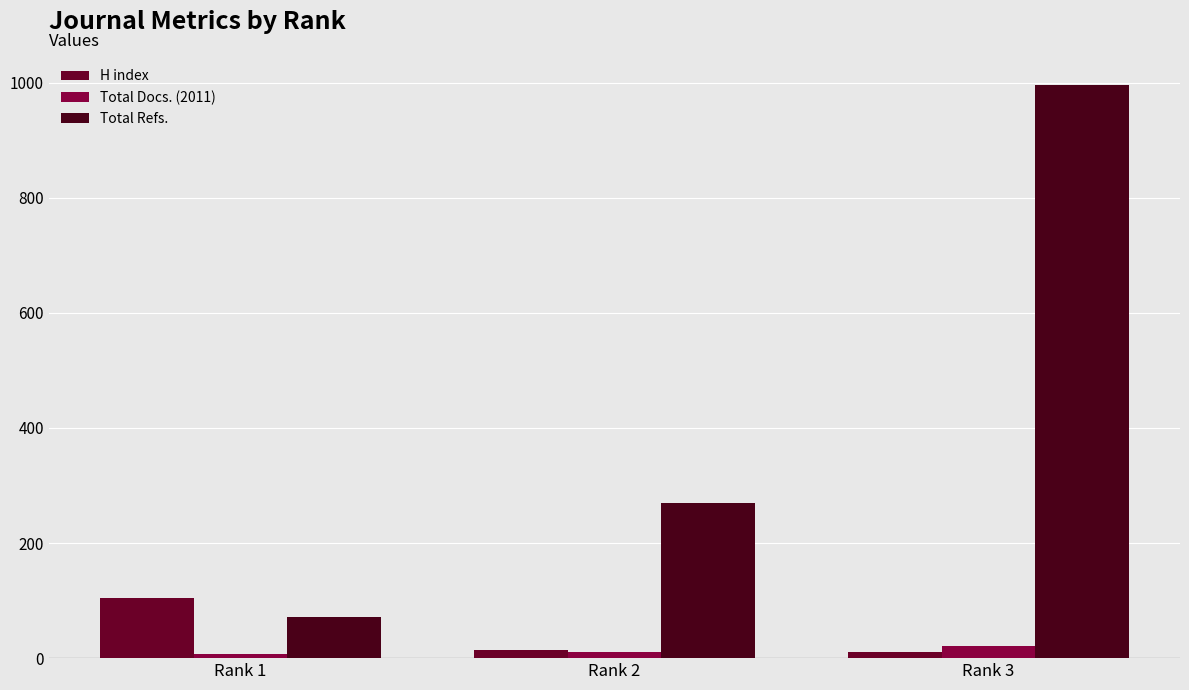

How many groups of bars are there?

3